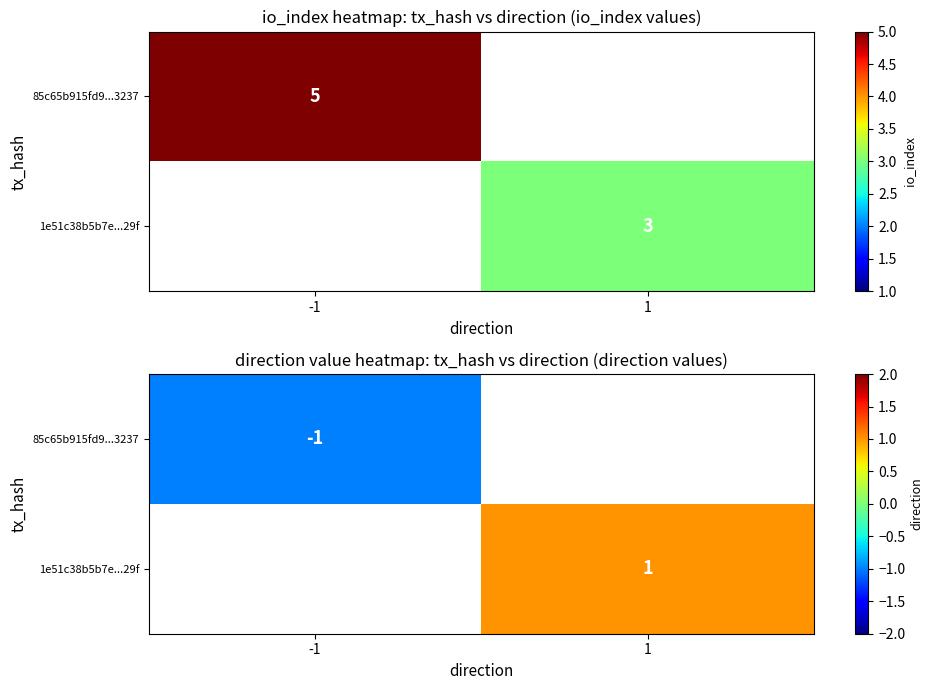

Is it true that 85c65b915fd9...3237 equals -1.0 at -1?

True